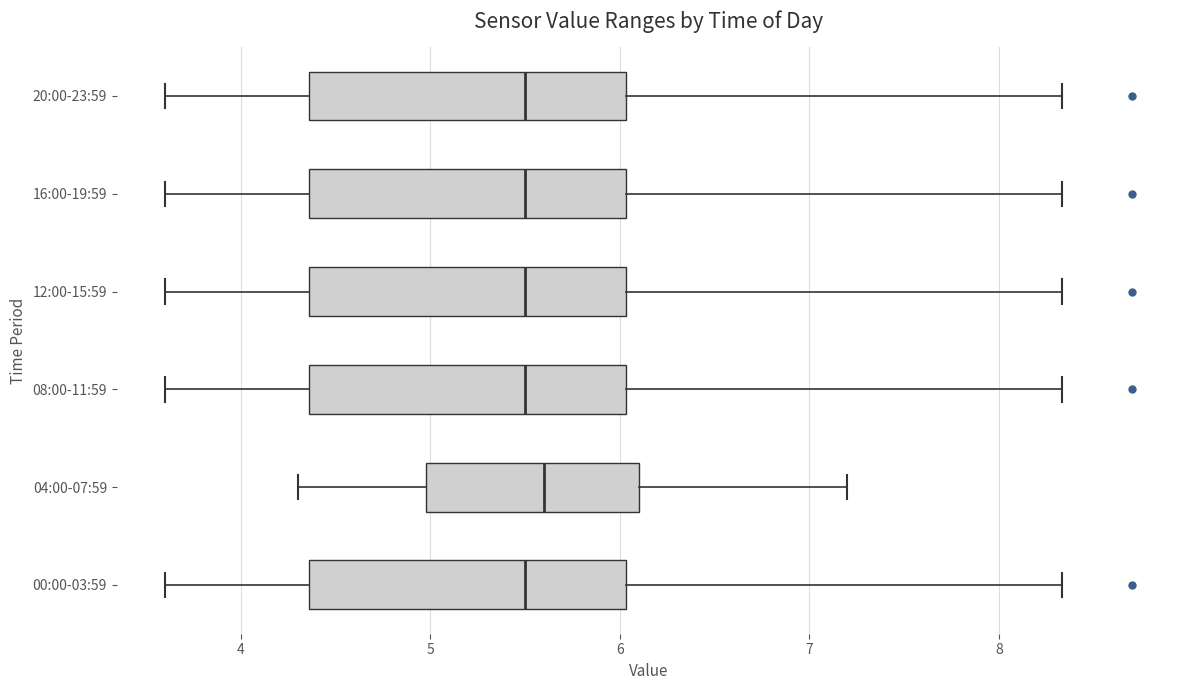

Where does the right whisker of the box for 00:00-03:59 end on the x-axis? The values are not printed on the chart, so give them approximately, as read against the axis.

8.3